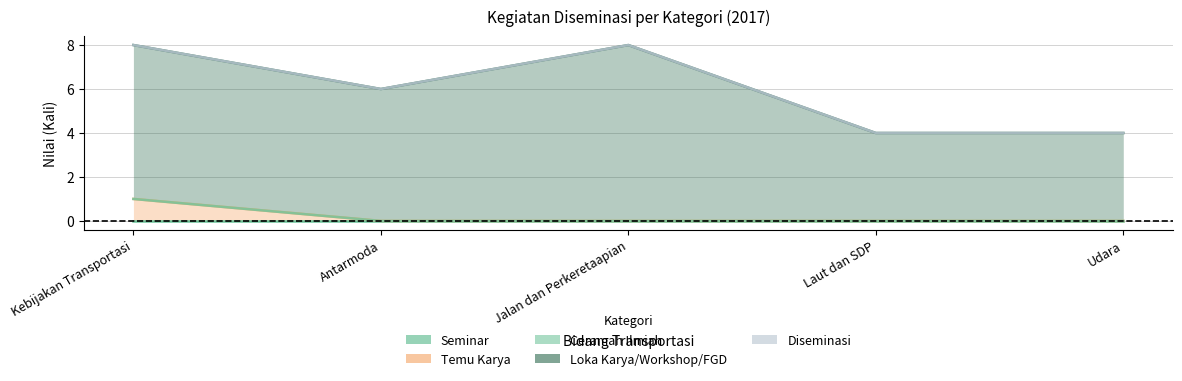

What is the total value across all series at Jalan dan Perkeretaapian?

8